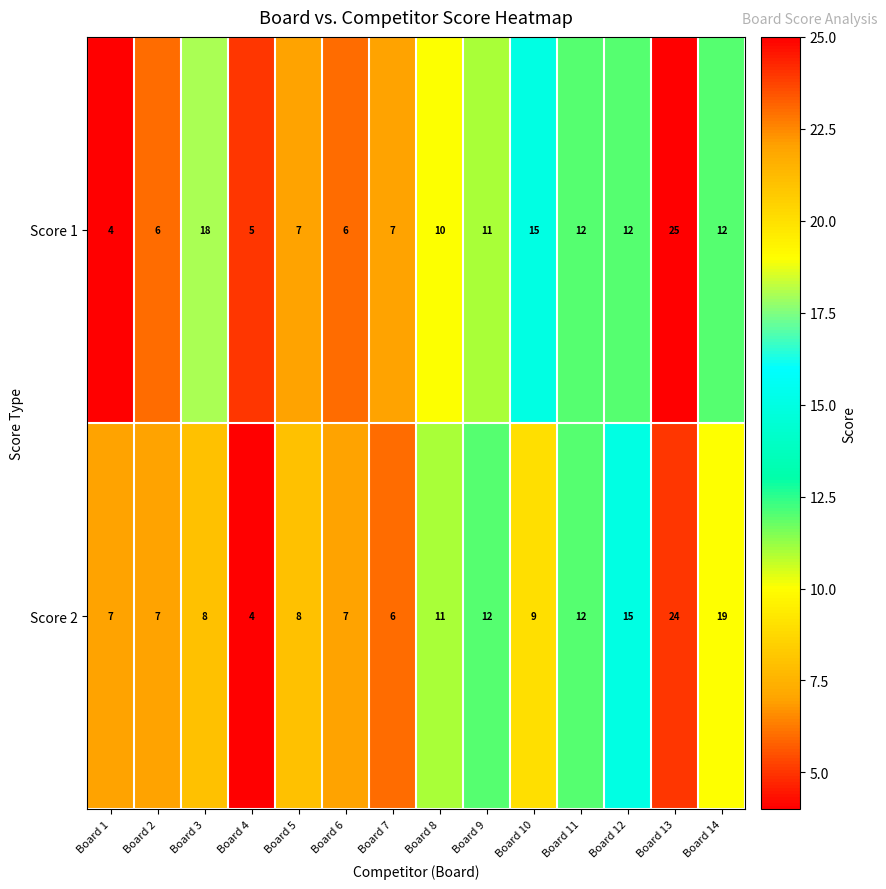

Count the number of data series in this chart.

2